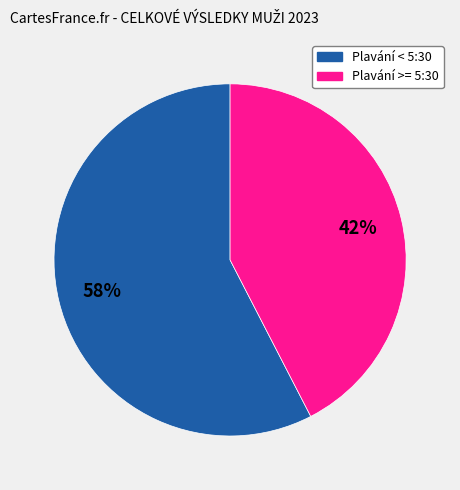

Does Plavání >= 5:30 account for over 50% of the chart?

No